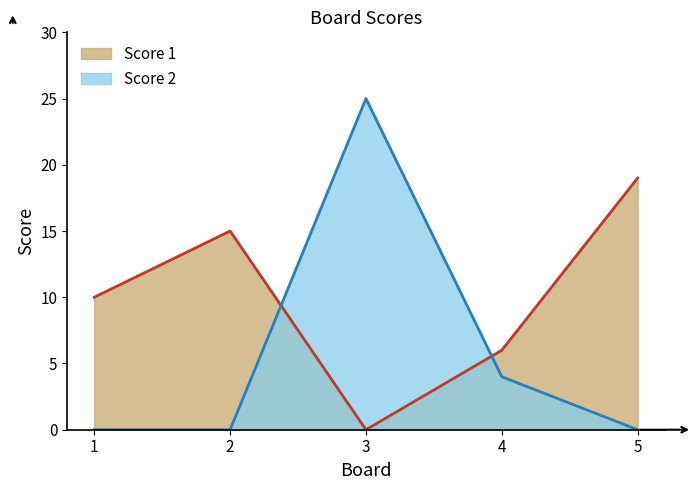

At how many categories does at least one series exceed 14?

3